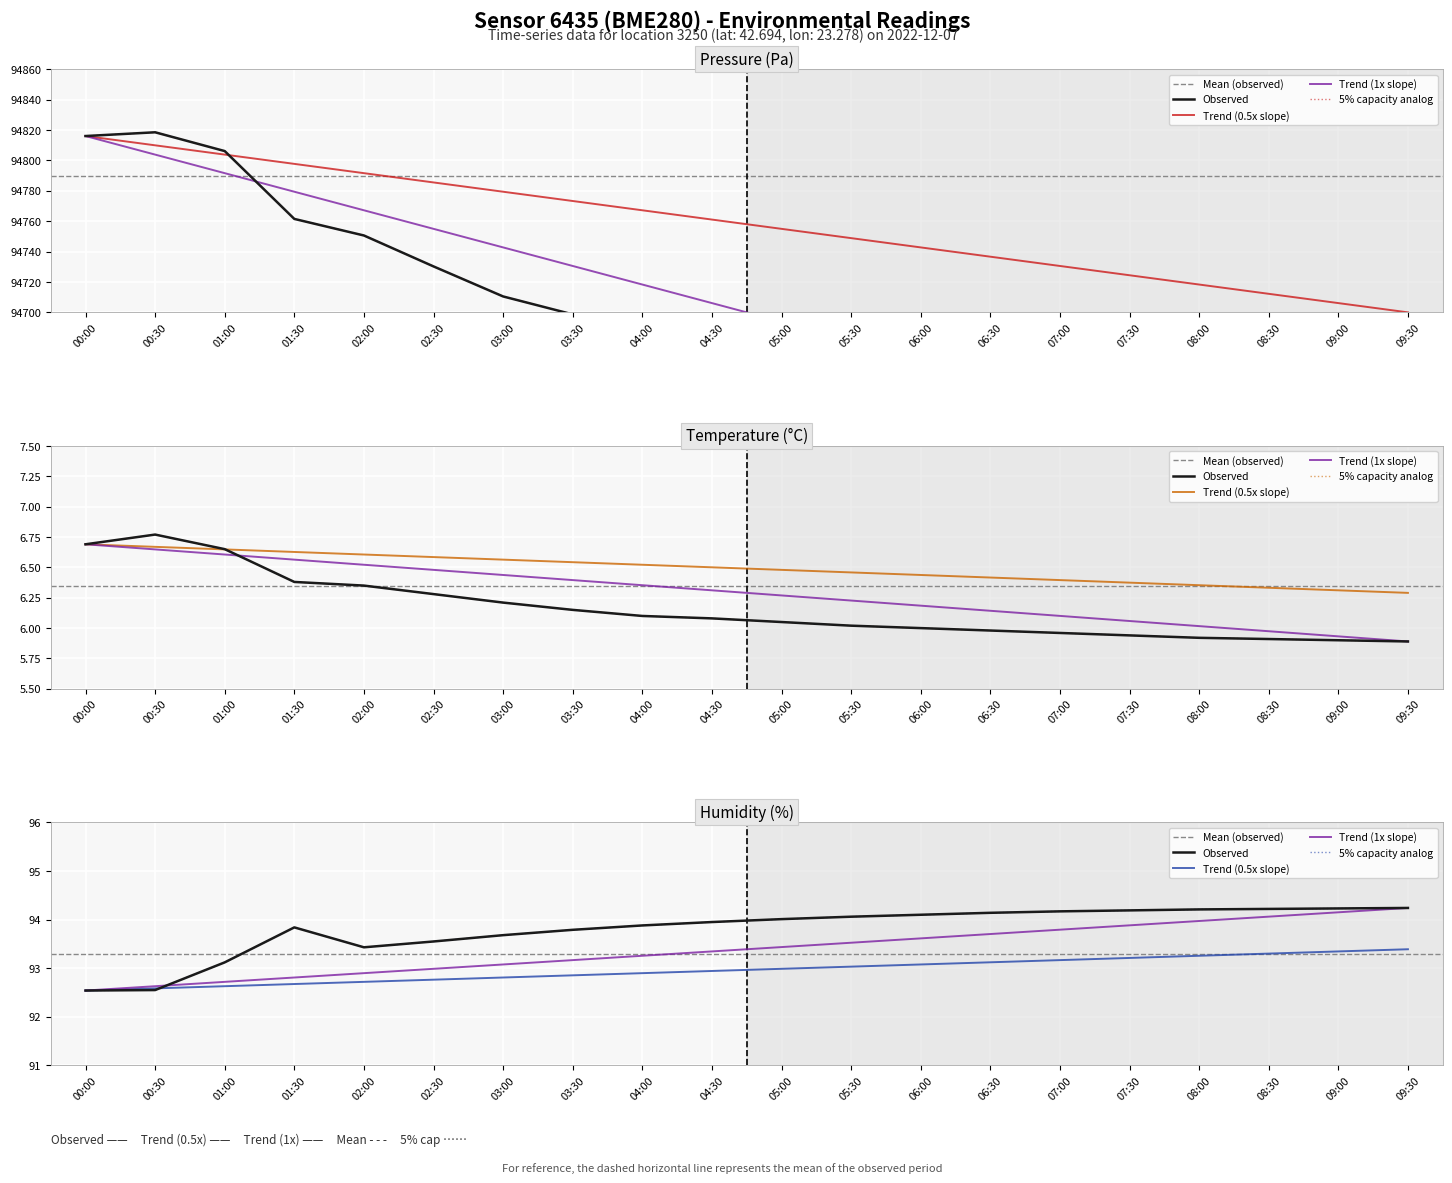

How many interior local peaks does the pressure series have?

1